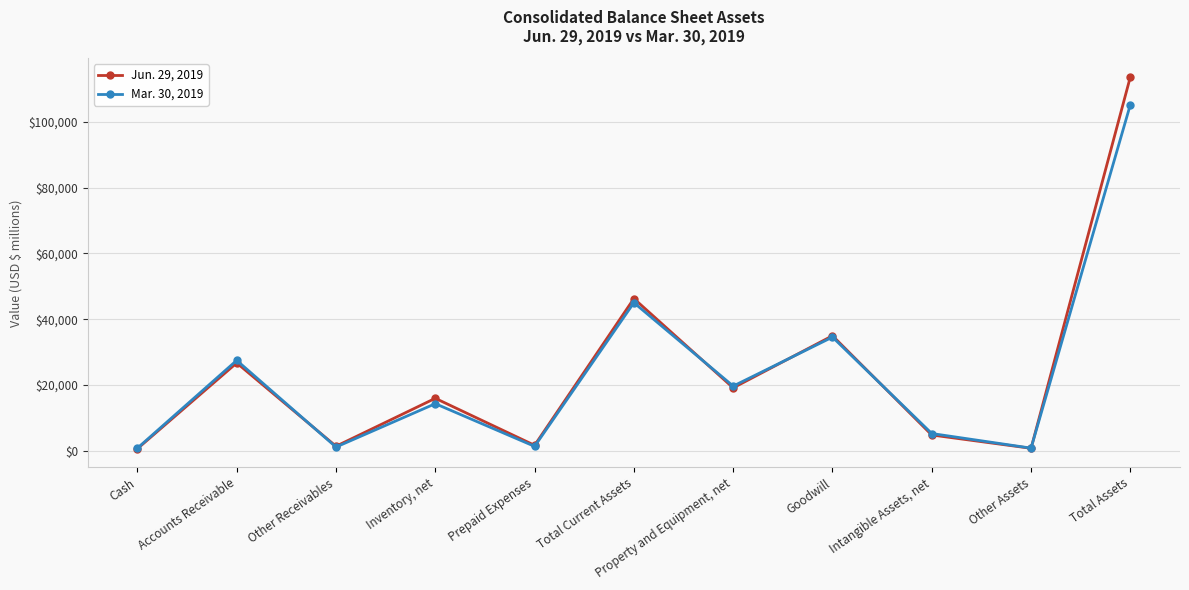

What is the difference between the Jun. 29, 2019 values at Cash and Property and Equipment, net?

18492